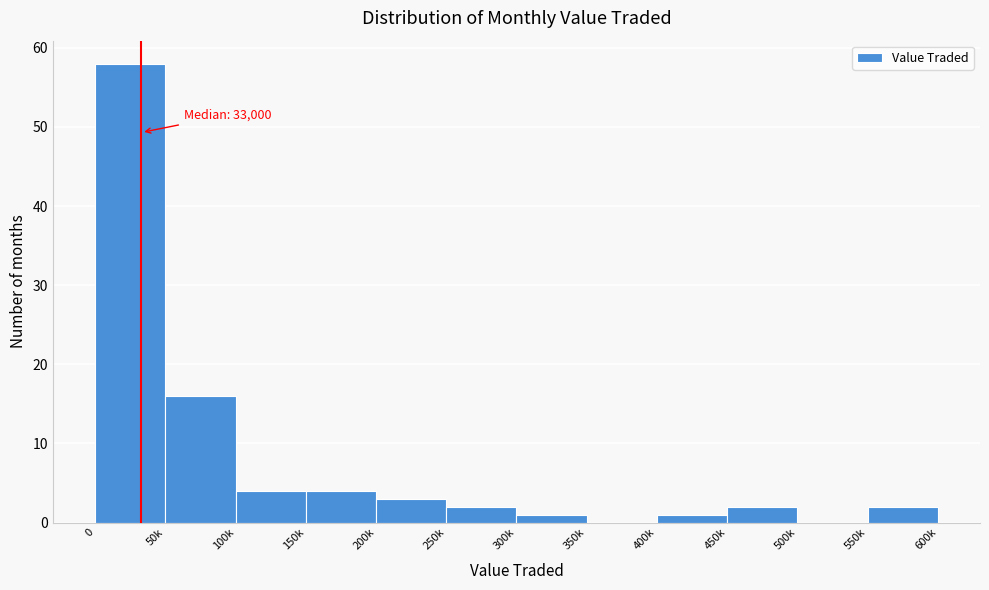

Reading left to right, list all the values displayed in this chart.

0=58	50k=16	100k=4	150k=4	200k=3	250k=2	300k=1	350k=0	400k=1	450k=2	500k=0	550k=2